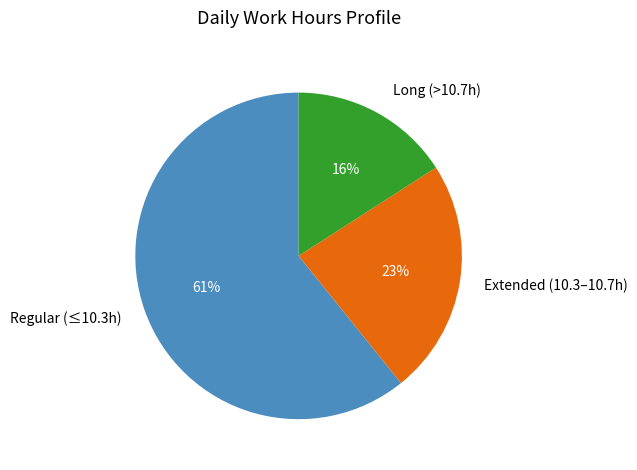

What is the majority slice?

Regular (≤10.3h)